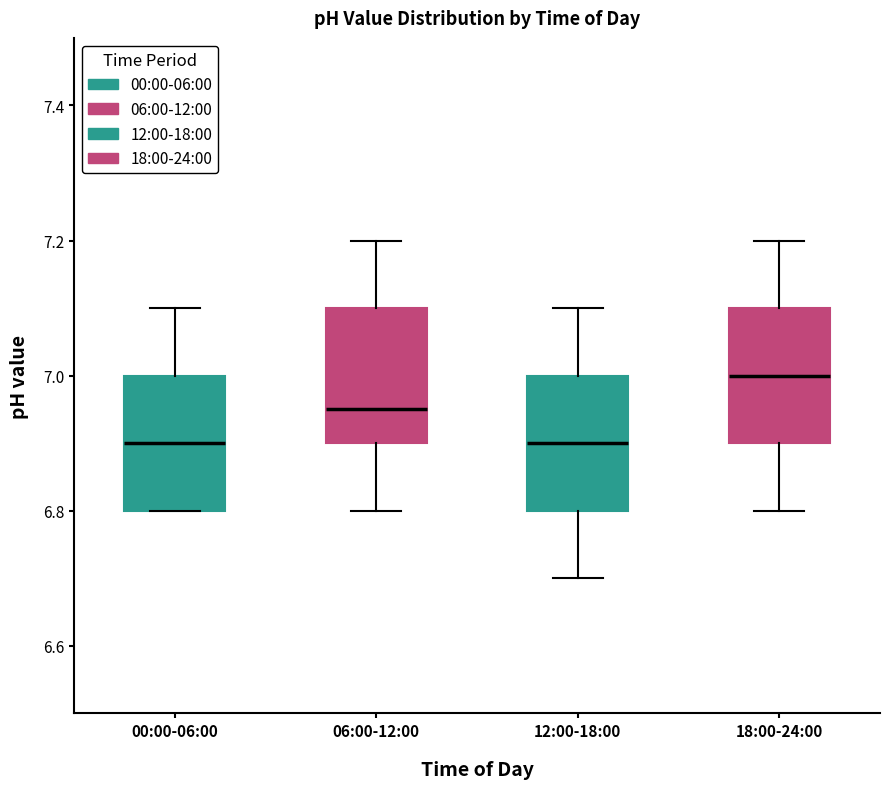

Reading left to right, read every box against the y-axis: the position of its median line, the range the box covers, and the ends of its whiskers. The values are not printed on the chart, so give them approximately, as read against the axis.

00:00-06:00: median 6.90, box 6.80 to 7.00, whiskers 6.80 to 7.10
06:00-12:00: median 6.96, box 6.90 to 7.10, whiskers 6.80 to 7.20
12:00-18:00: median 6.90, box 6.80 to 7.00, whiskers 6.70 to 7.10
18:00-24:00: median 7.00, box 6.90 to 7.10, whiskers 6.80 to 7.20